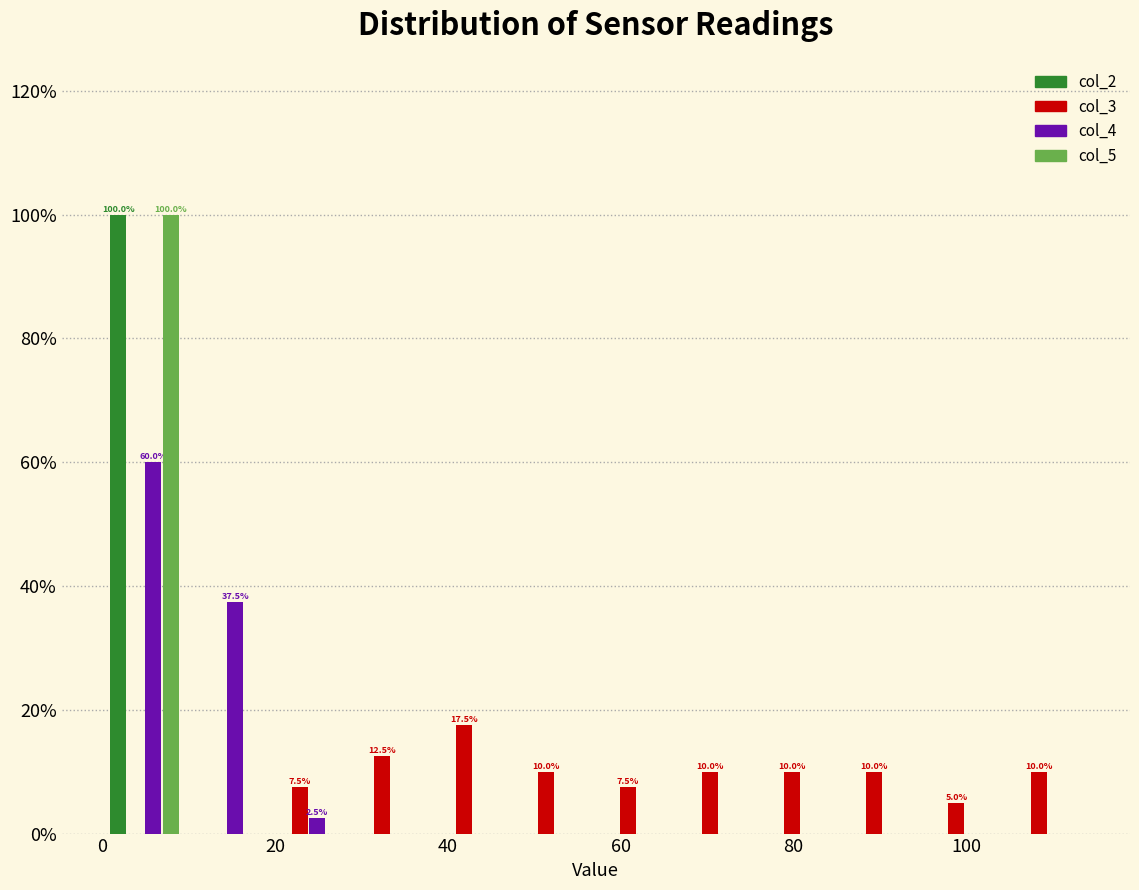

In the col_5 series, which range on the x-axis has the tallest bar?

0 to 10